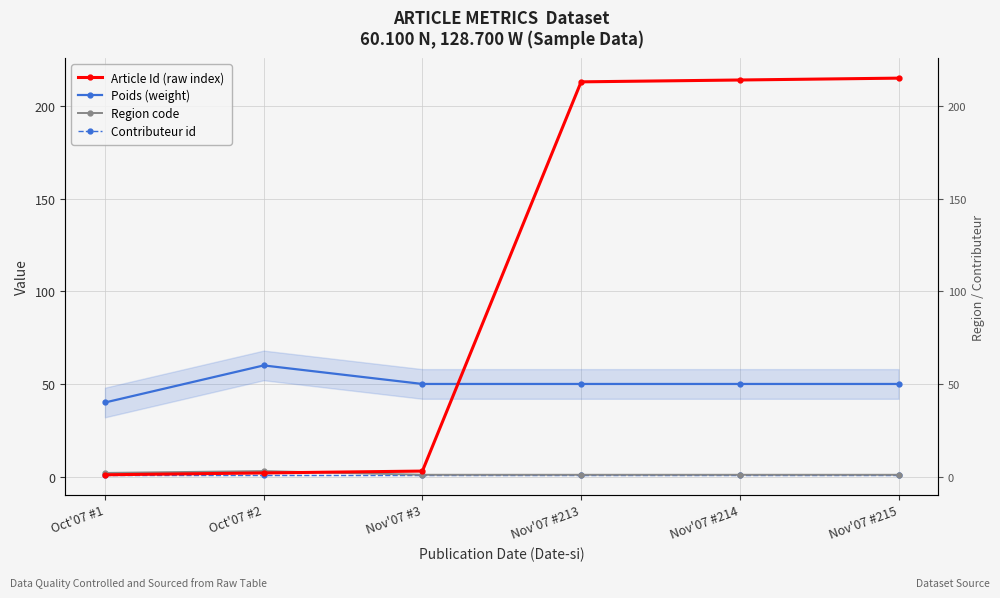

Which series has the widest spread of values?

Article Id (raw index)